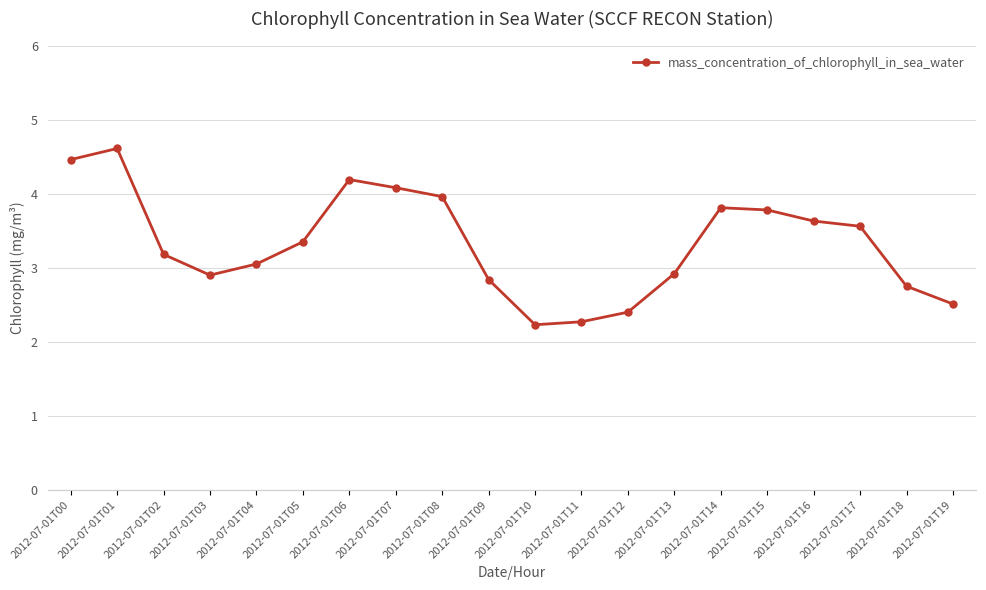

Where is the first local minimum?

2012-07-01T03